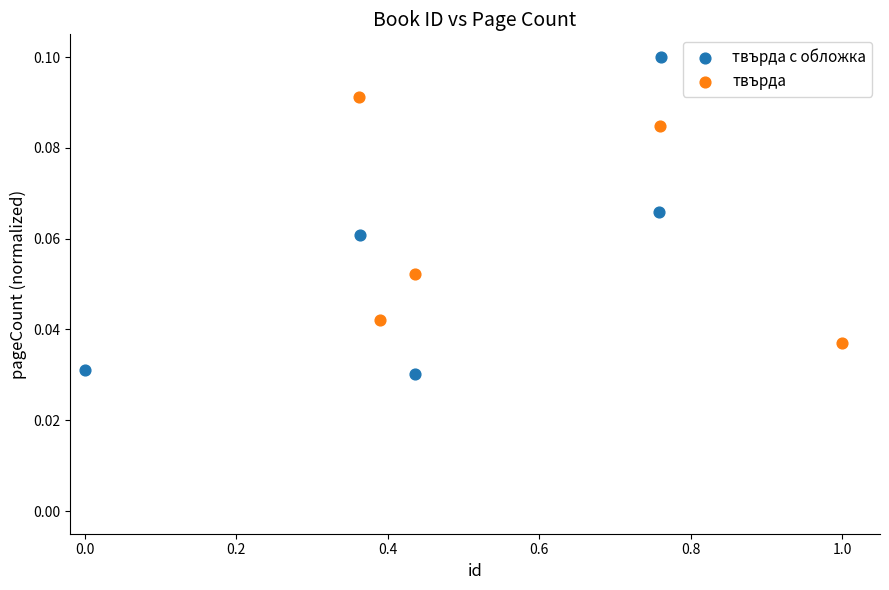

Which series reaches the minimum Y coordinate?

твърда с обложка